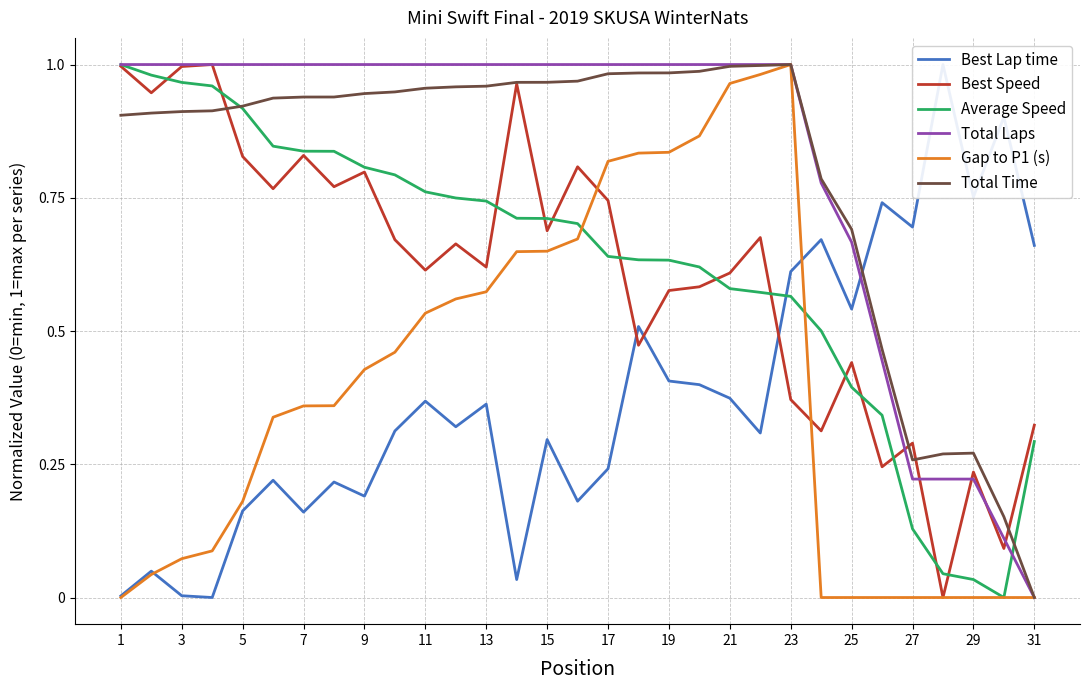

Is the value of Total Laps at 15 greater than the value of Total Time at 29?

Yes